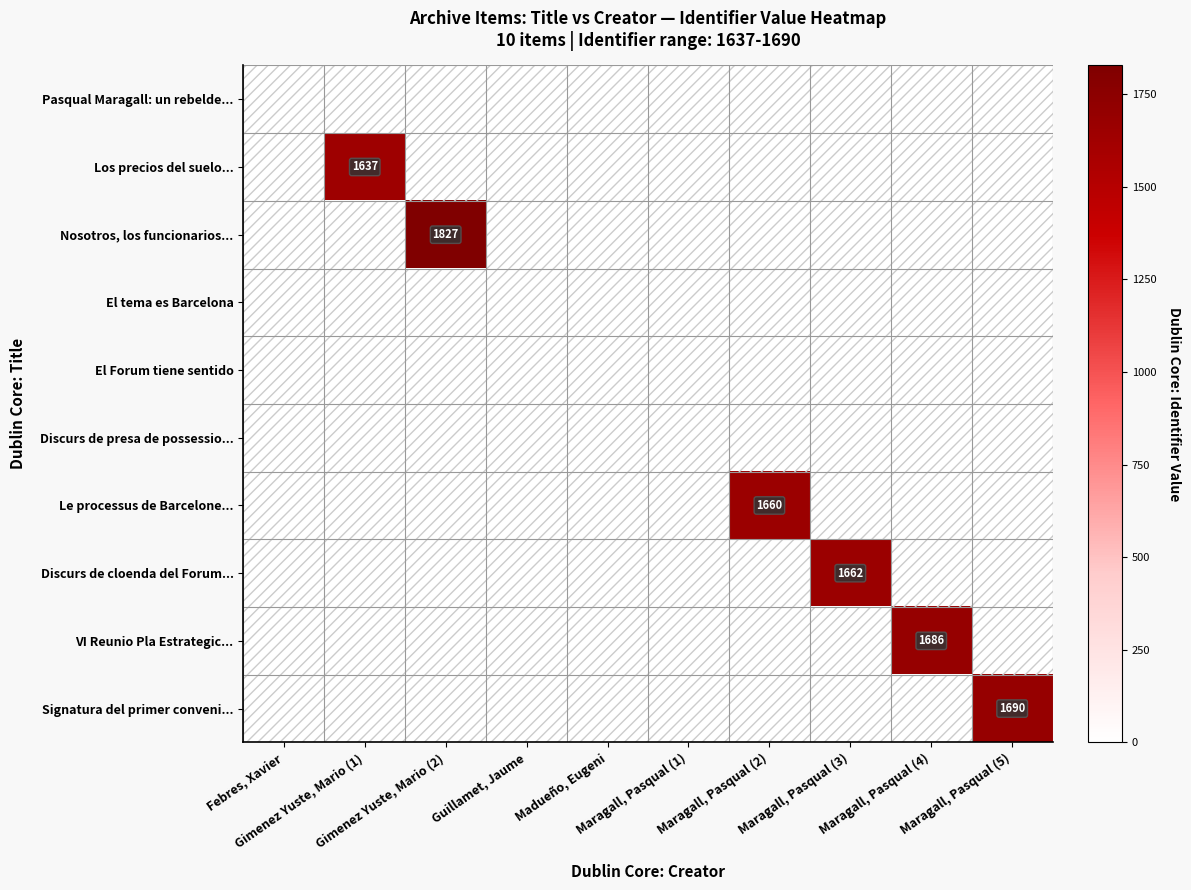

The Nosotros, los funcionarios... series shows 0 at Maragall, Pasqual (1). True or false?

True